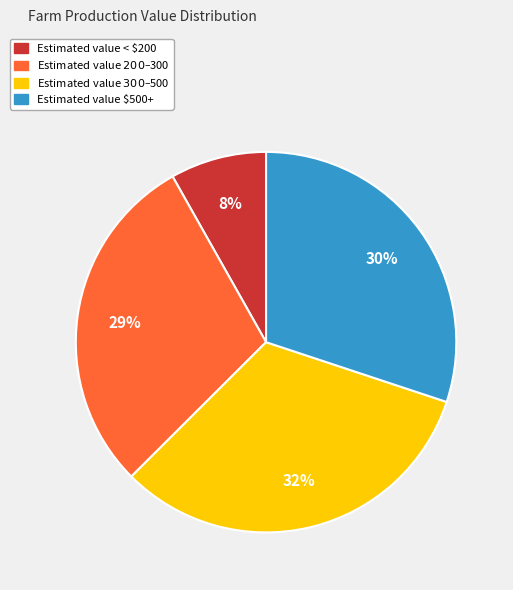

Is it true that Estimated value < $200 is 1% of the pie?

False